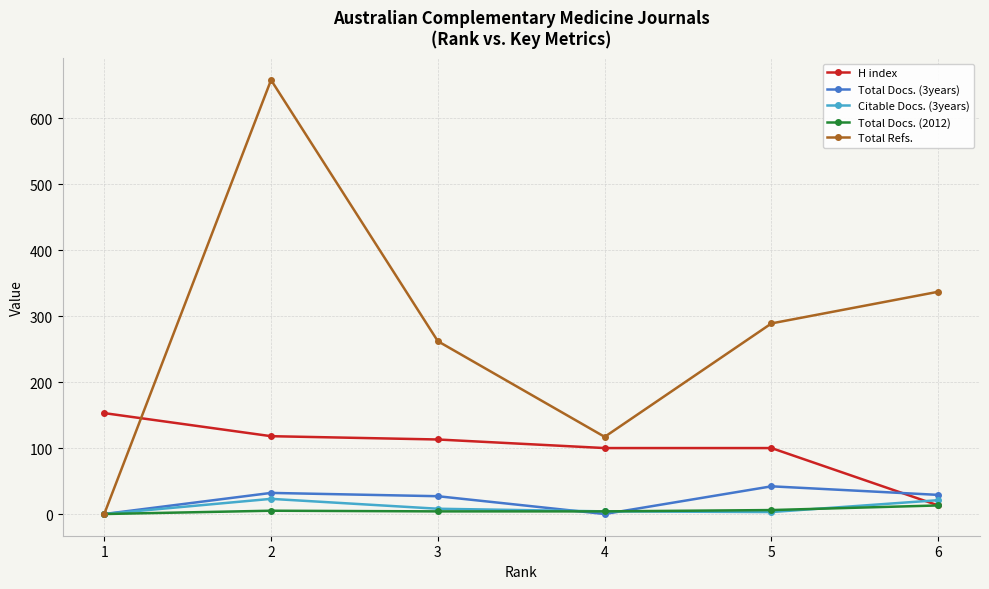

The value of Total Docs. (3years) at 6 is 29. True or false?

True